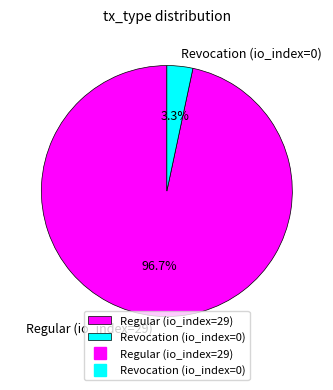

Is Regular the majority of the pie?

Yes